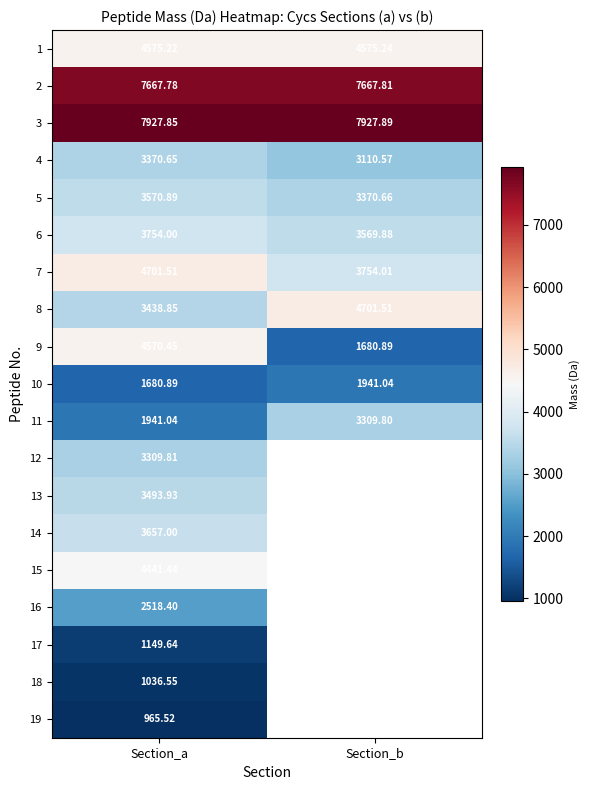

At which label does 8 first exceed 4701?

Section_b